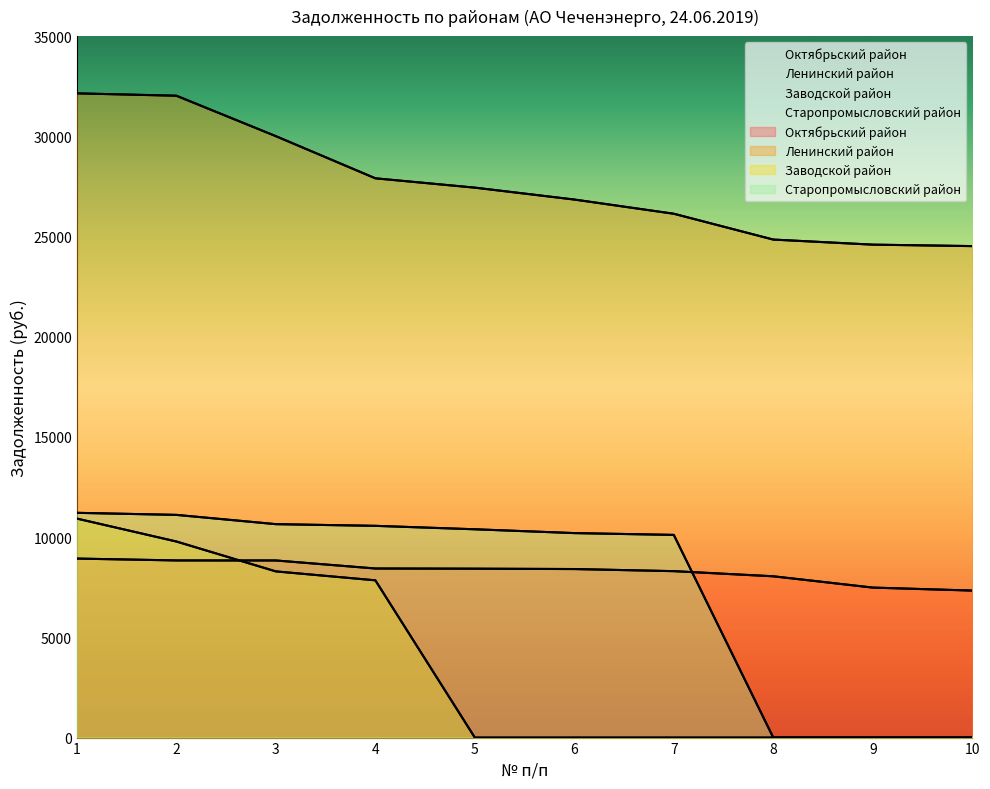

Rank the series at 2 from highest to lowest value.

Ленинский район, Старопромысловский район, Заводской район, Октябрьский район